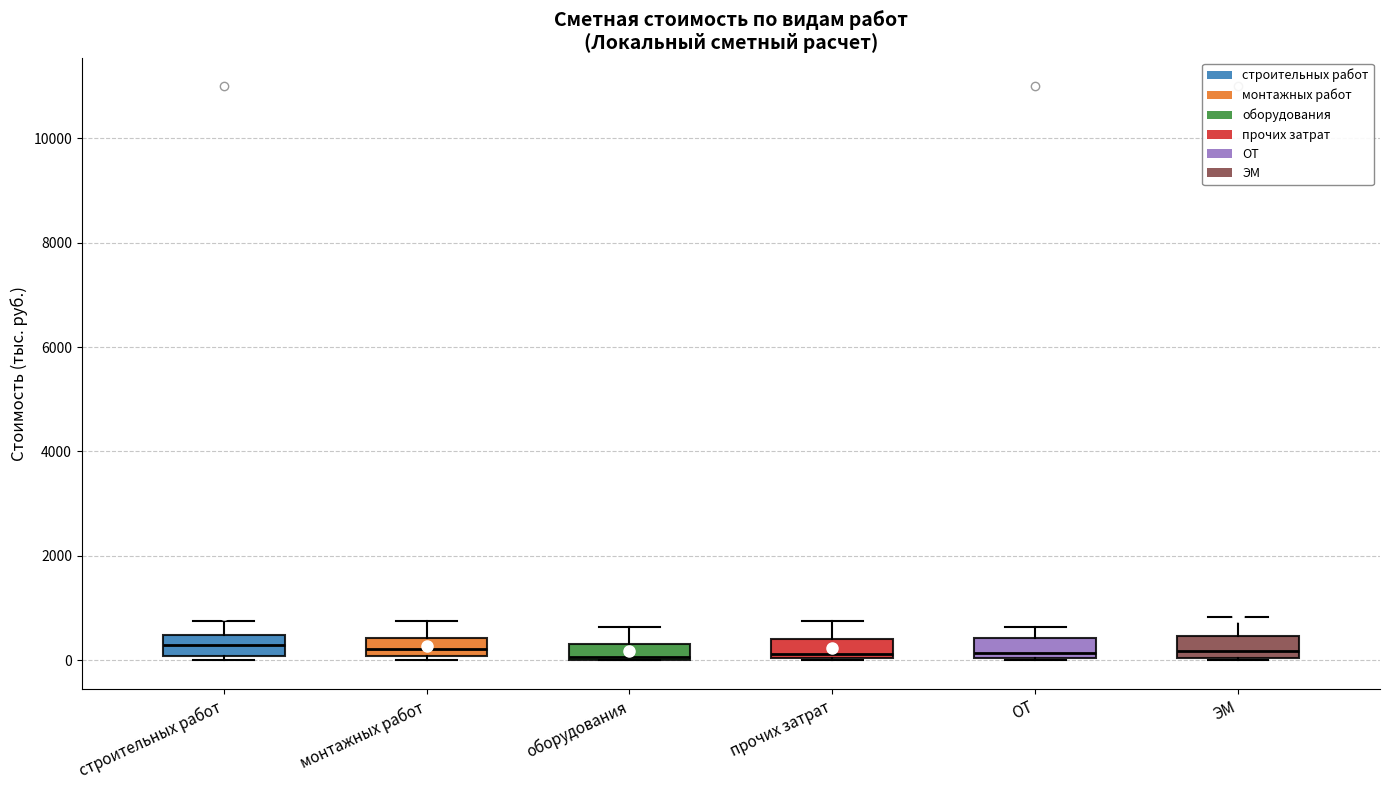

Reading left to right, read every box against the y-axis: the position of its median line, the range the box covers, and the ends of its whiskers. The values are not printed on the chart, so give them approximately, as read against the axis.

строительных работ: median 200, box 0 to 400, whiskers 0 (just below the box's lower edge) to 800
монтажных работ: median 200, box 0 to 400, whiskers 0 (just below the box's lower edge) to 800
оборудования: median 0 (just above the box's lower edge), box 0 to 400, whiskers 0 to 600
прочих затрат: median 200, box 0 to 400, whiskers 0 to 800
ОТ: median 200, box 0 to 400, whiskers 0 to 600
ЭМ: median 200, box 0 to 400, whiskers 0 to 800